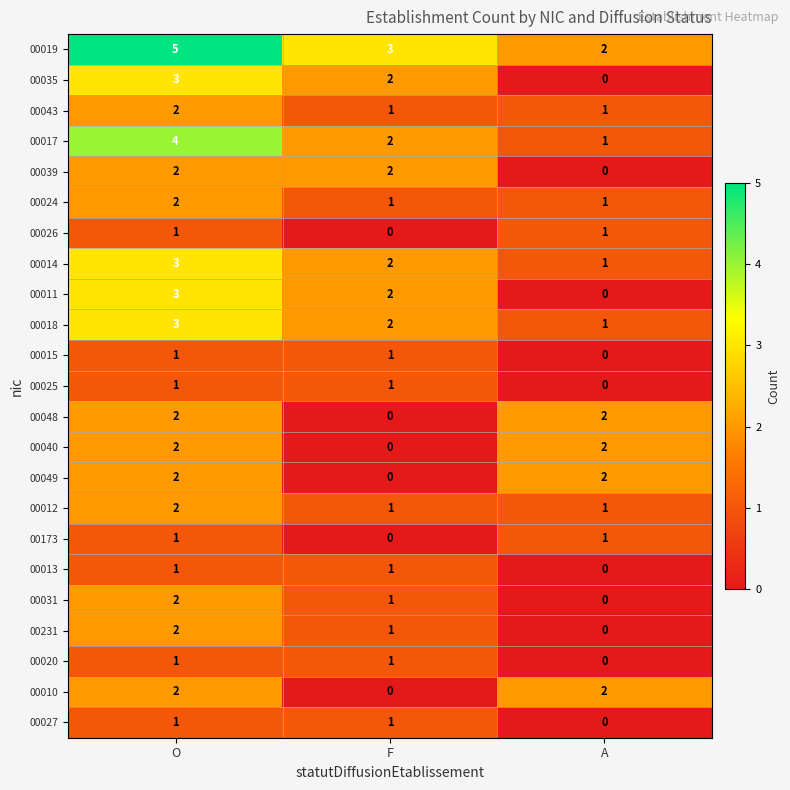

List the labels in order of 00014 value, largest first.

O, F, A